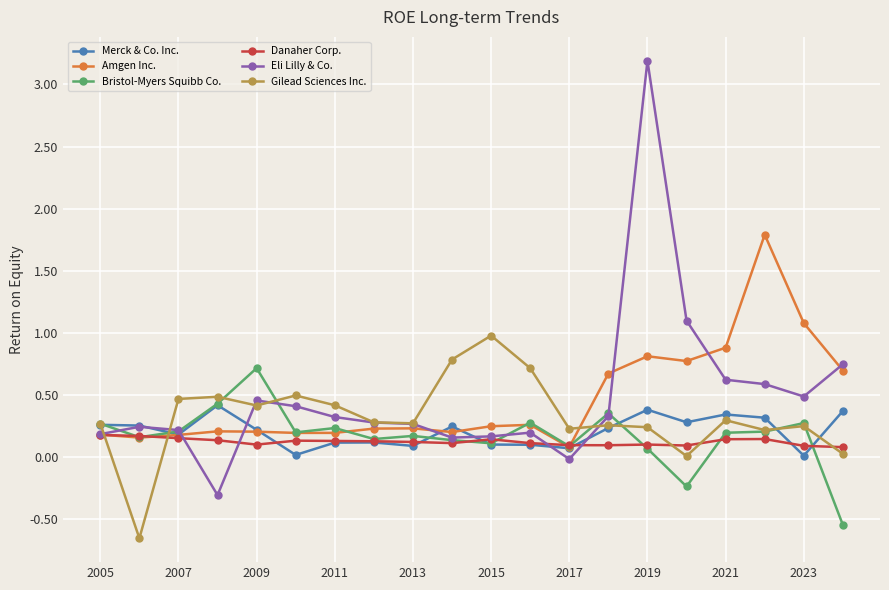

Rank the series by their maximum value, from lowest to highest.

Danaher Corp., Merck & Co. Inc., Bristol-Myers Squibb Co., Gilead Sciences Inc., Amgen Inc., Eli Lilly & Co.